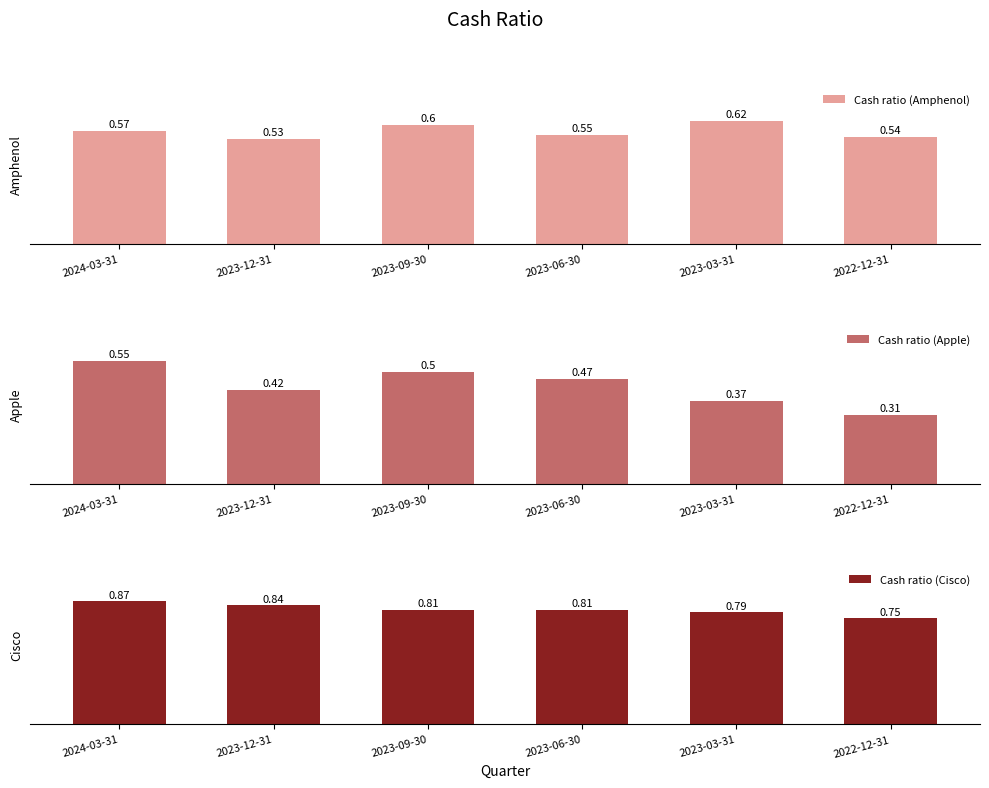

How many bars are there in total?

18